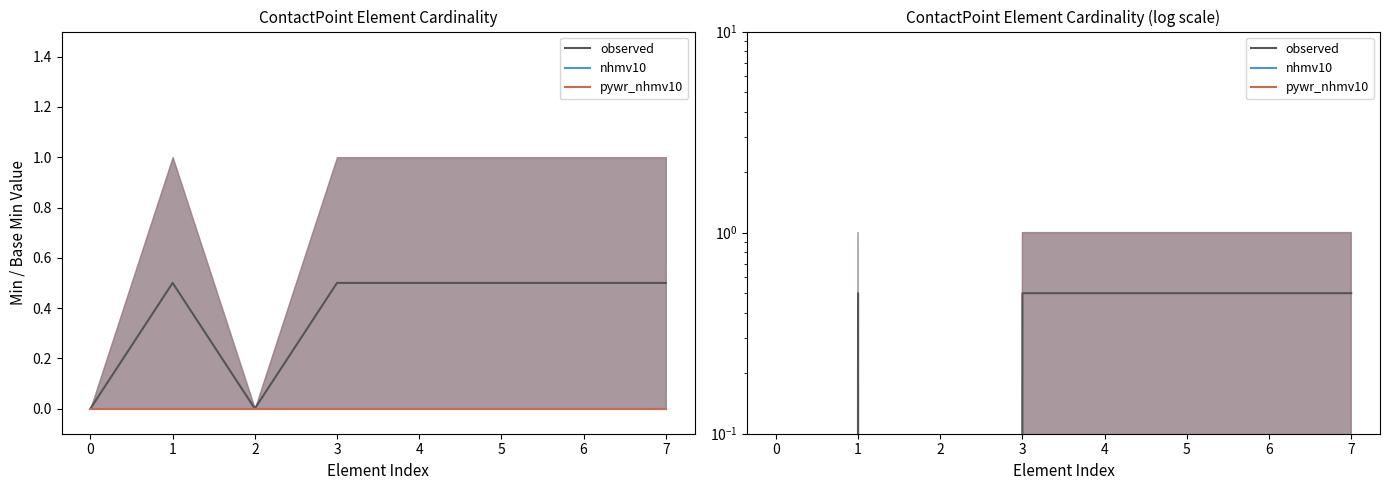

What is the approximate value of observed at 1?

0.5